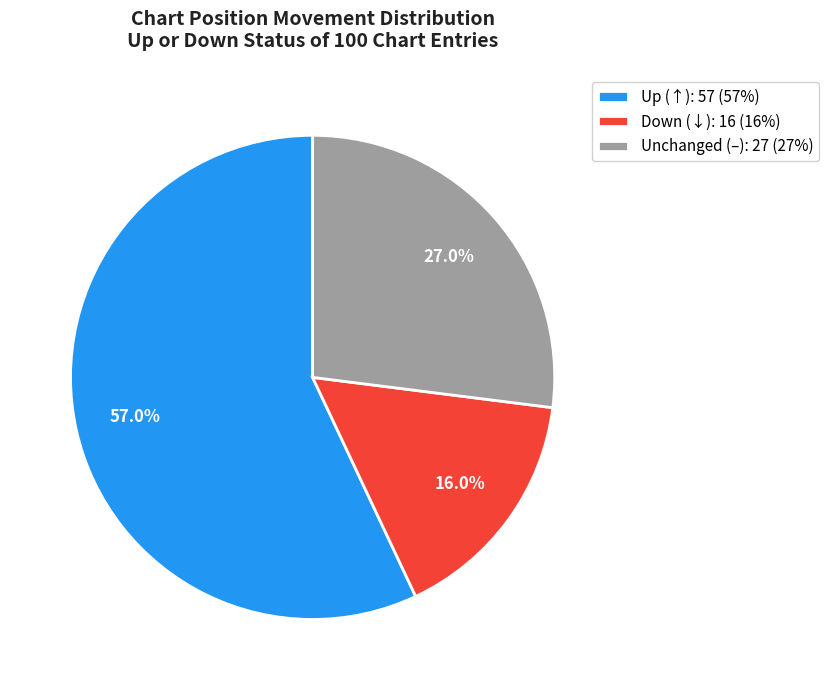

What percentage do Up (↑): 57 (57%) and Down (↓): 16 (16%) together represent?

73.0%